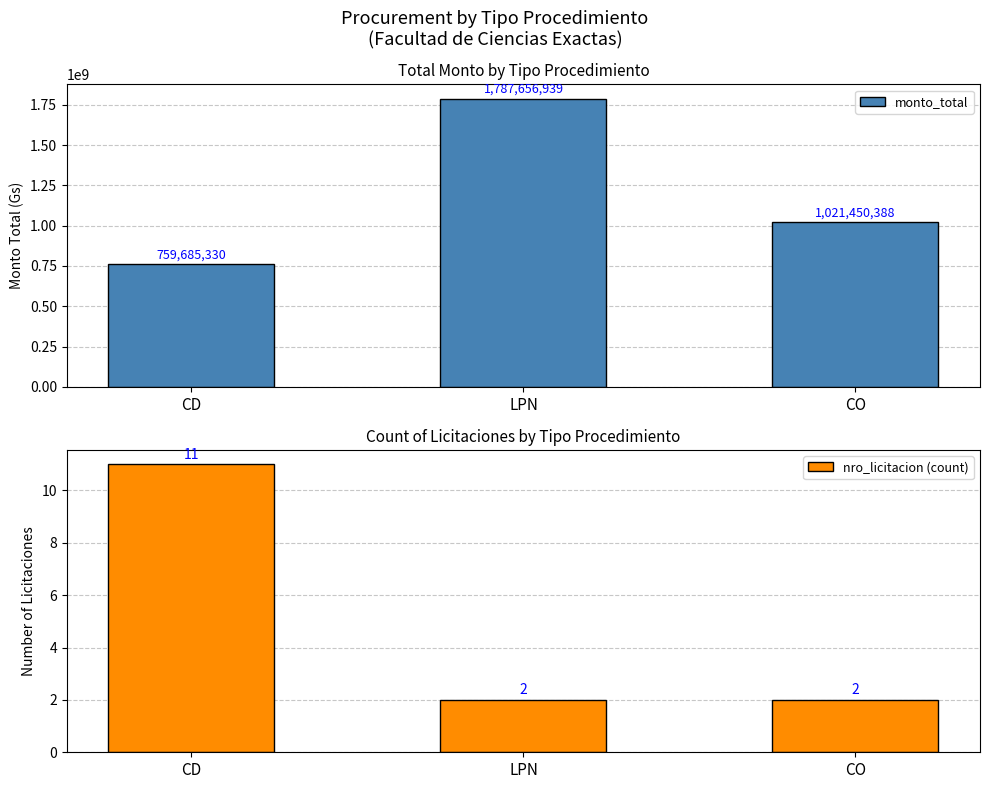

How many monto_total values are between 759685330 and 1787656939?

3